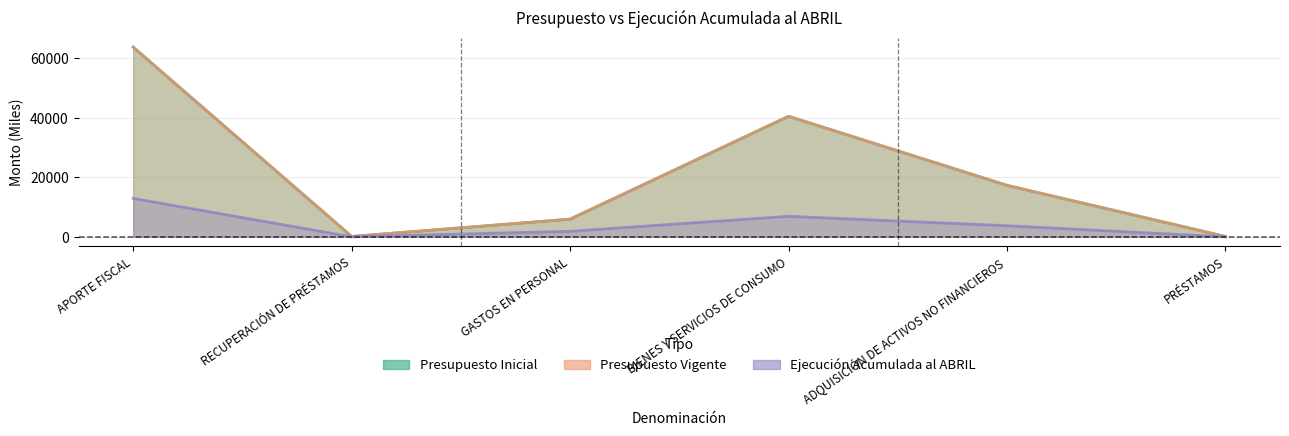

Rank the series by their maximum value, from highest to lowest.

Presupuesto Inicial, Presupuesto Vigente, Ejecución Acumulada al ABRIL